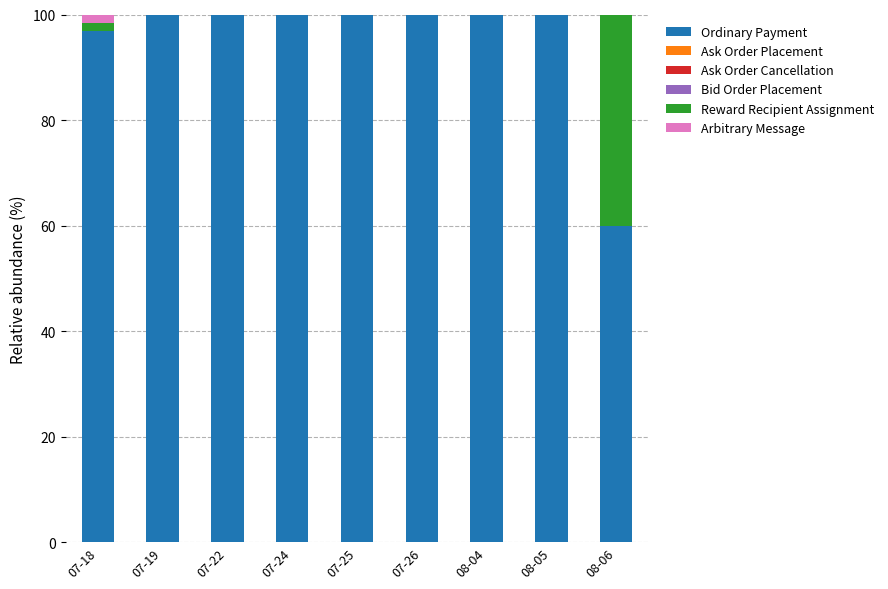

Reading right to left, what are the values for Ordinary Payment?

08-06=60.0	08-05=100.0	08-04=100.0	07-26=100.0	07-25=100.0	07-24=100.0	07-22=100.0	07-19=100.0	07-18=96.8